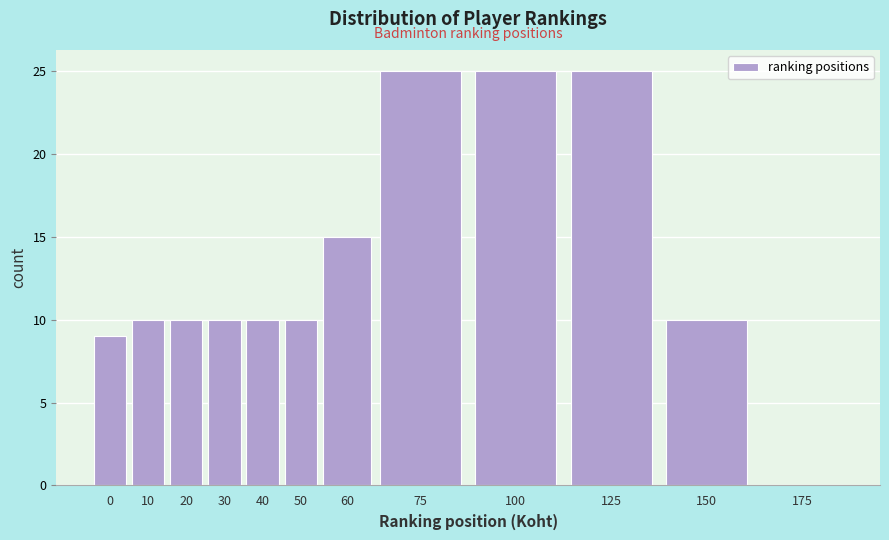

Reading left to right, what are all the values shown in this chart?

0=9	10=10	20=10	30=10	40=10	50=10	60=15	75=25	100=25	125=25	150=10	175=0